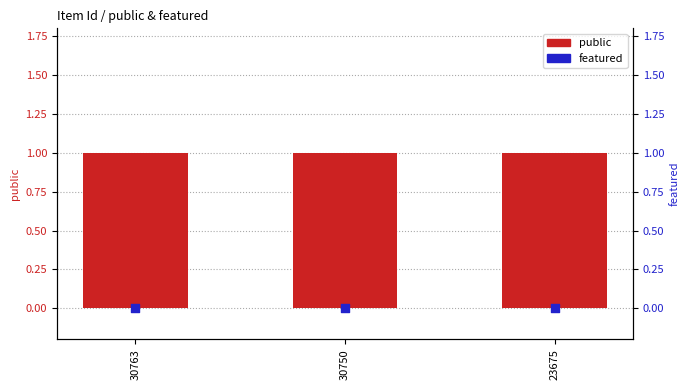

Which series has the largest total across all categories?

public